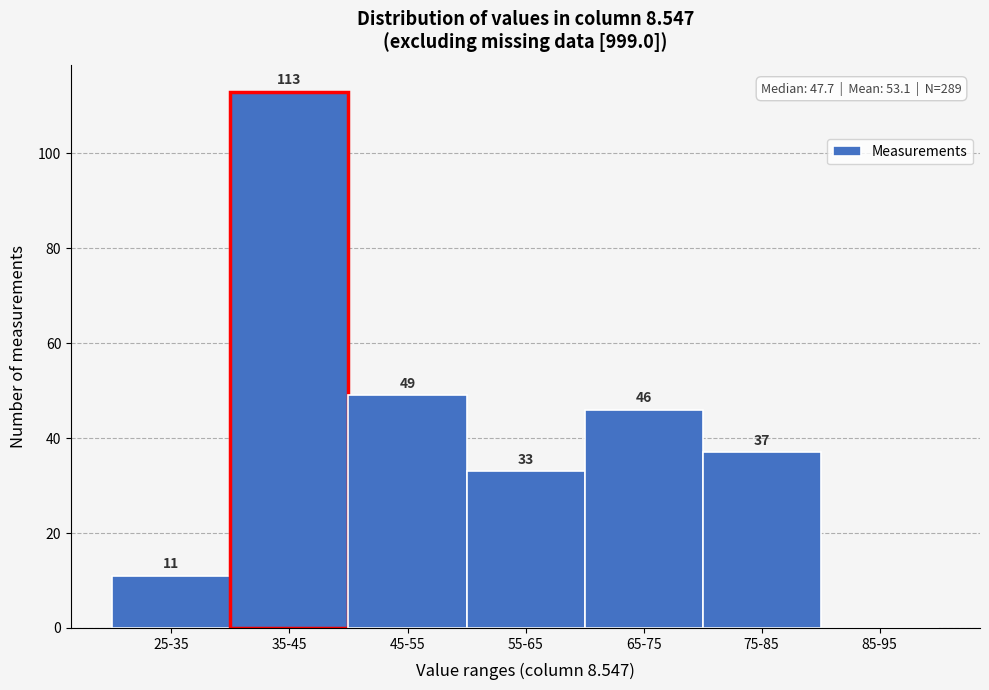

Reading right to left, extract all data points from this chart.

85-95=0	75-85=37	65-75=46	55-65=33	45-55=49	35-45=113	25-35=11